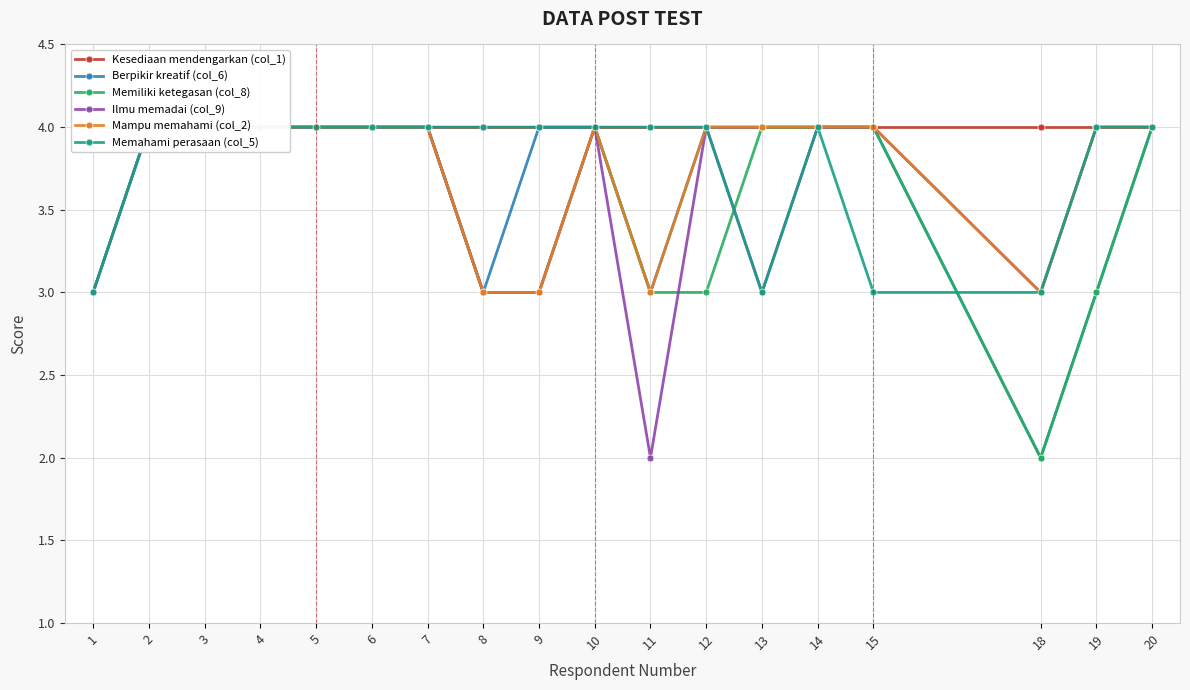

Which series has the widest spread of values?

Berpikir kreatif (col_6)